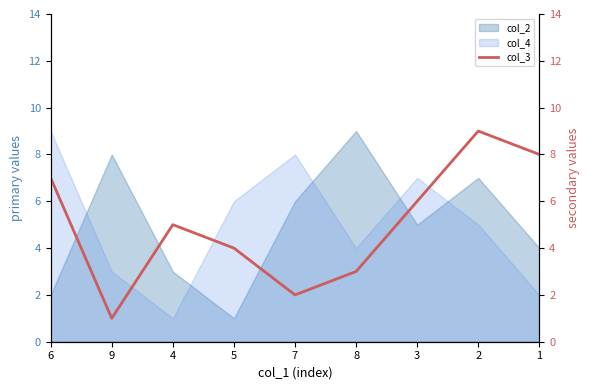

How many points are higher than both their immediate neighbors (excluding endpoints)?

2